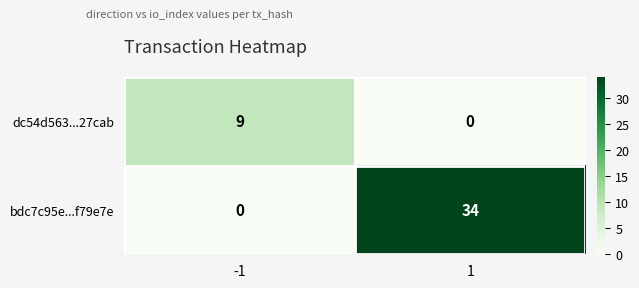

What is the total value across all series at -1?

9